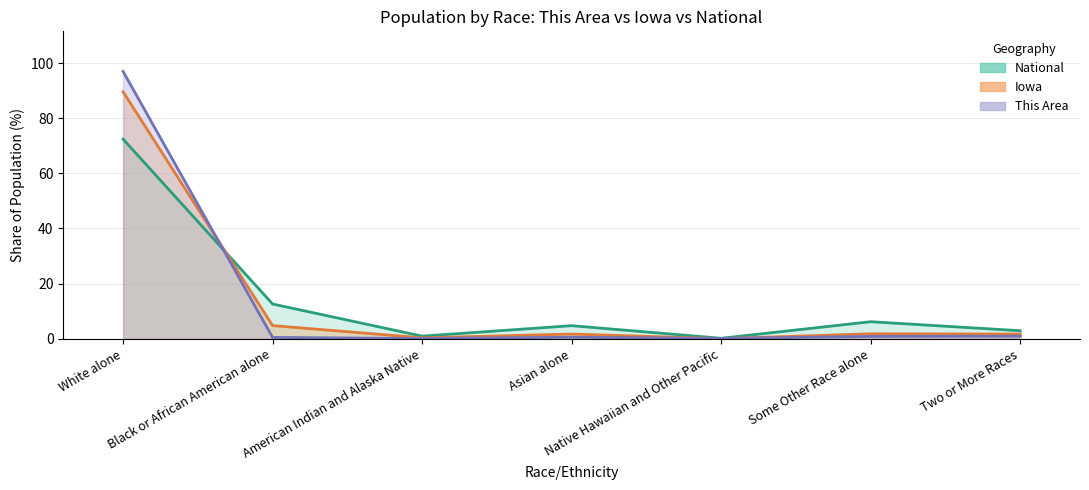

What are all the series names shown in the legend?

This Area, Iowa, National